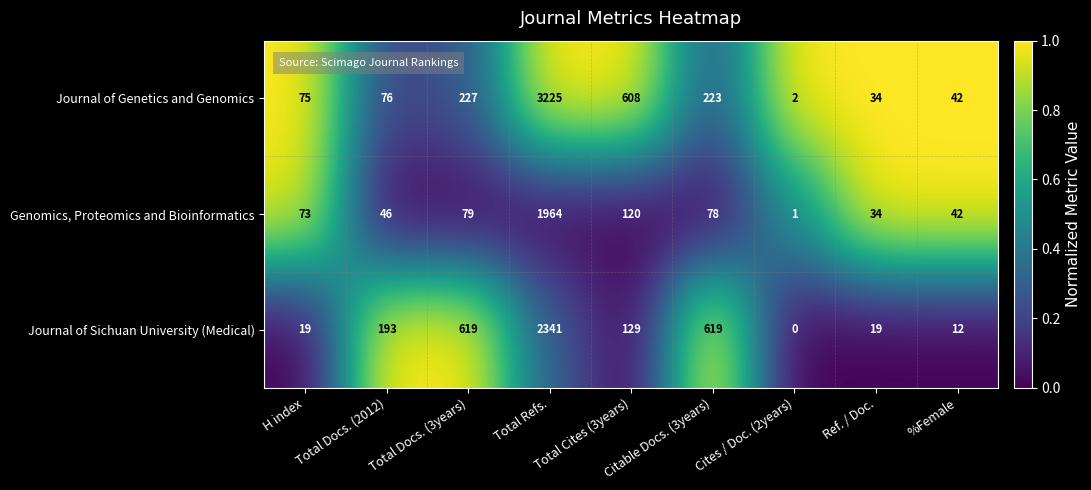

At which category is the sum across all series the highest?

Total Refs.